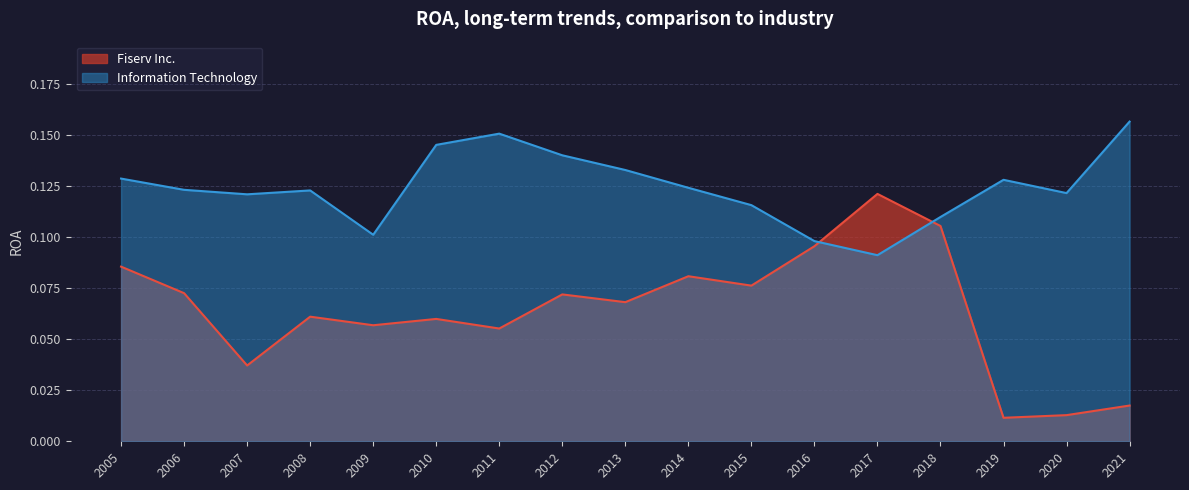

What are all the series names shown in the legend?

Fiserv Inc., Information Technology